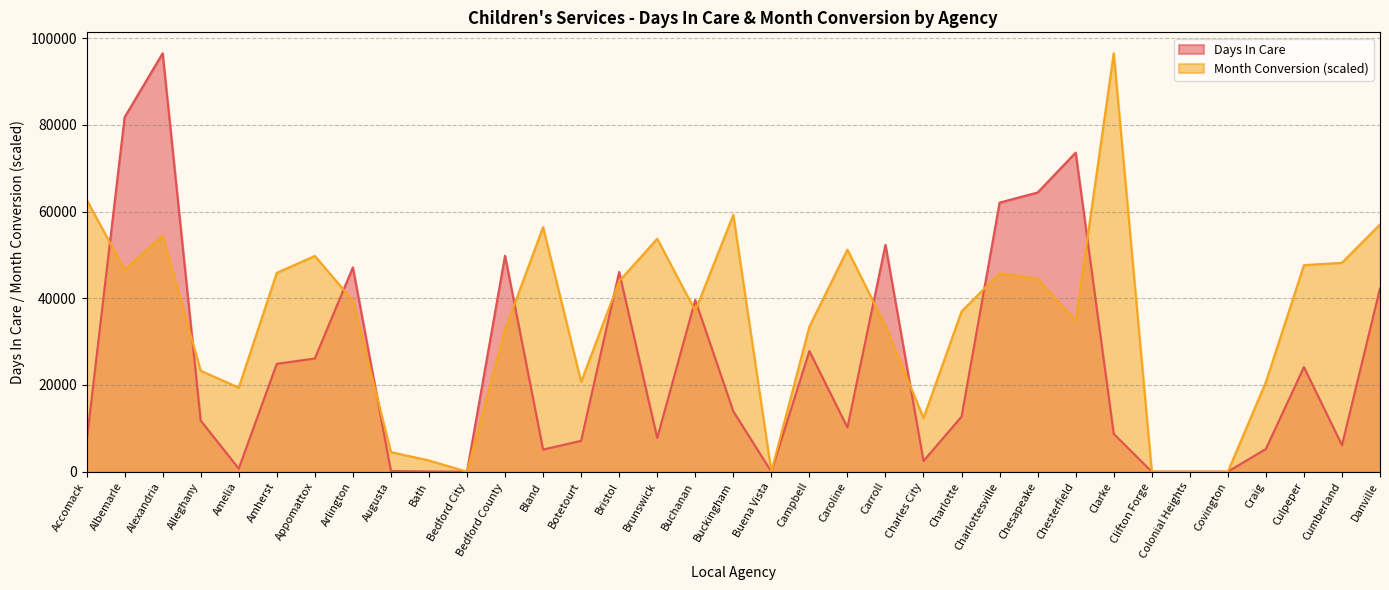

The Month Conversion series shows 13105.1 at Appomattox. True or false?

False